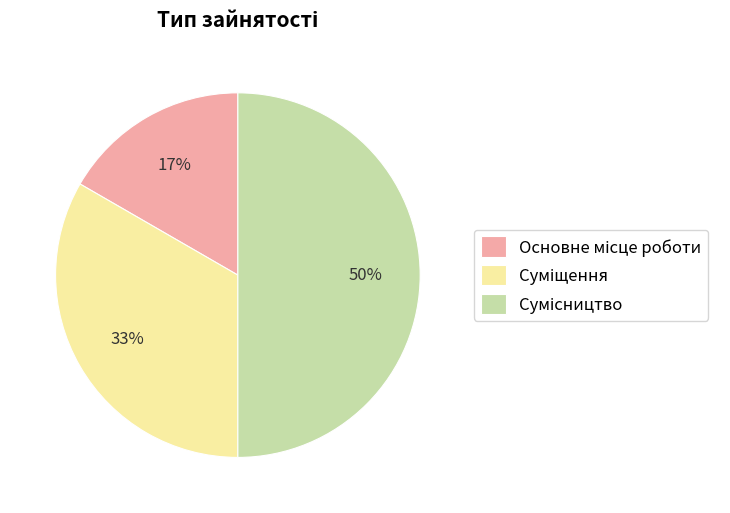

To the nearest percent, what is the difference between the largest and smallest slice percentages?

33%